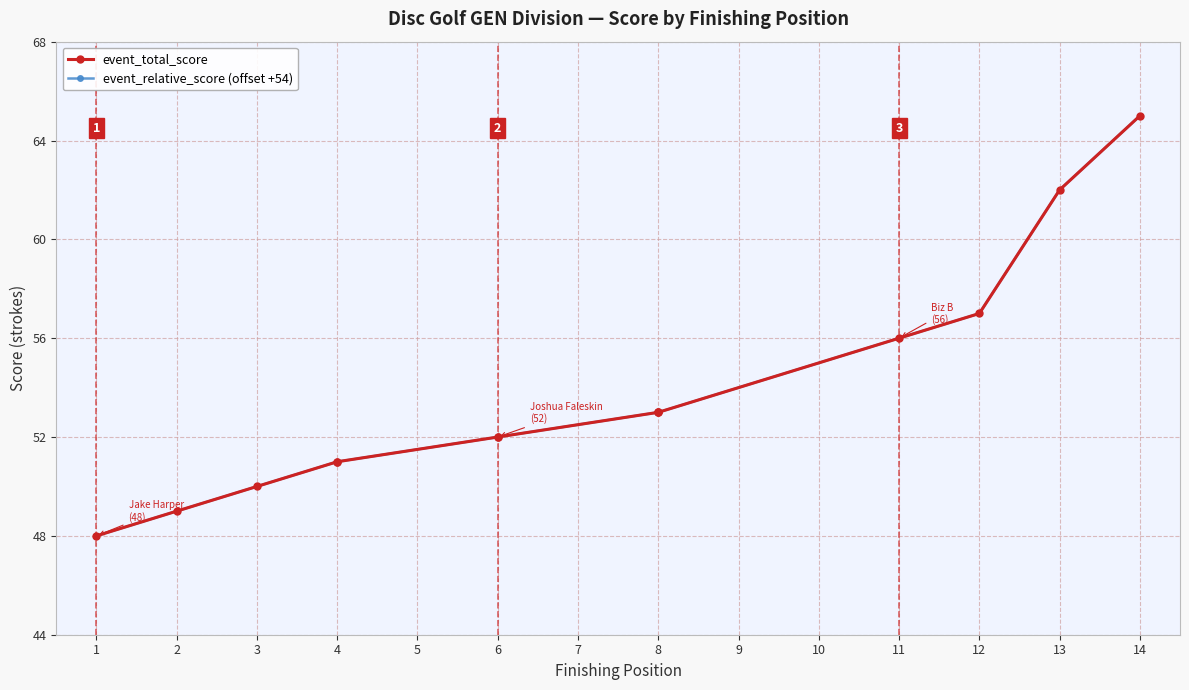

Is the value of event_relative_score (offset +54) at 8 greater than the value of event_total_score at 8?

No